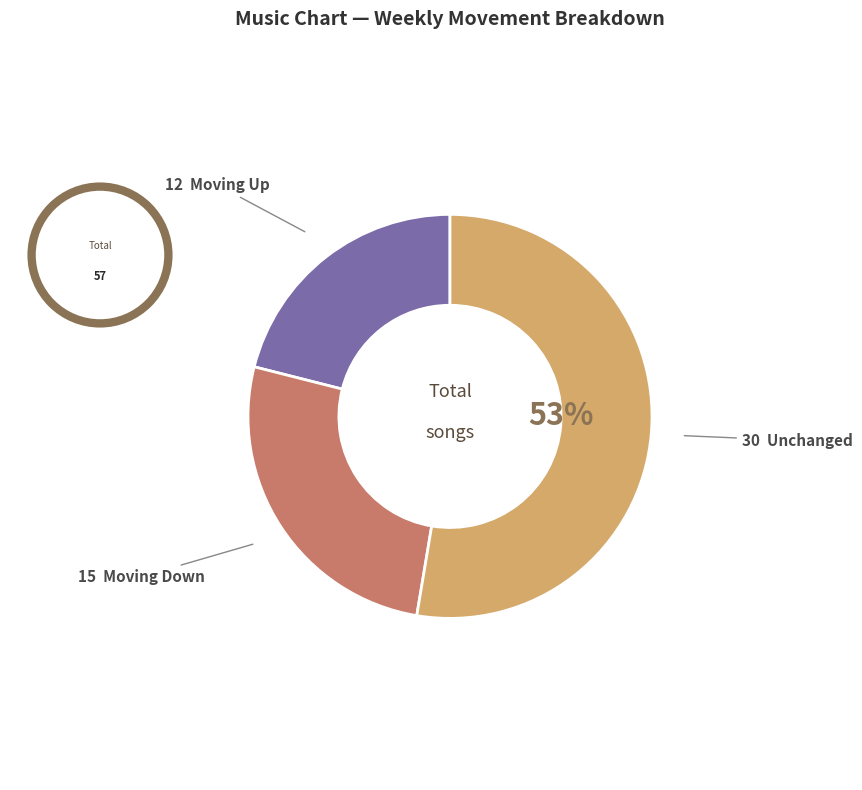

How many slices are in this pie chart?

3